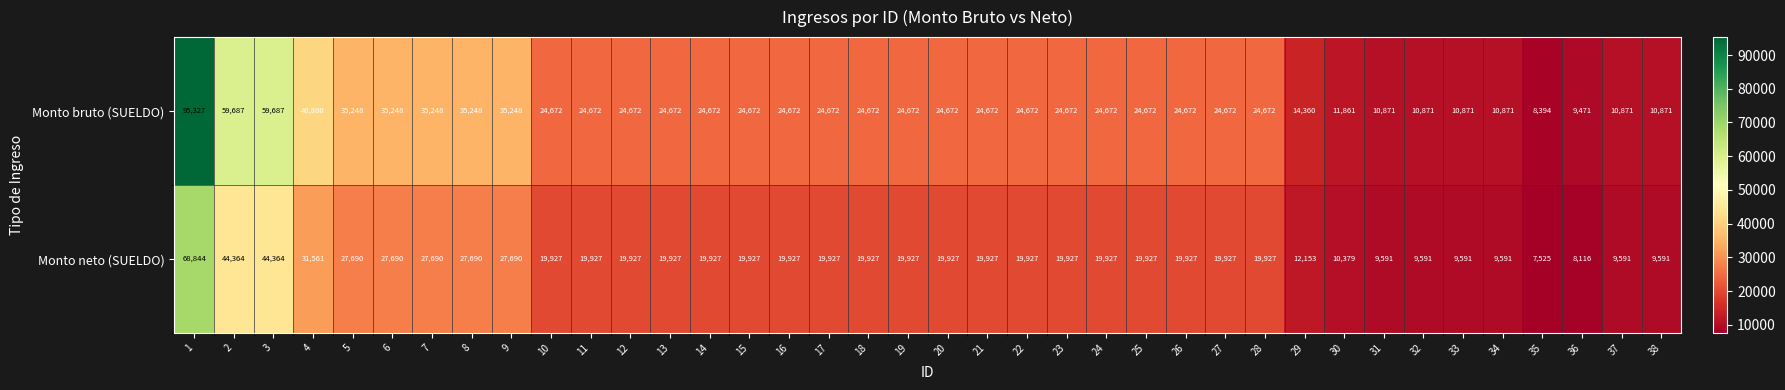

What is the sum of all Monto bruto (SUELDO) values?

1009821